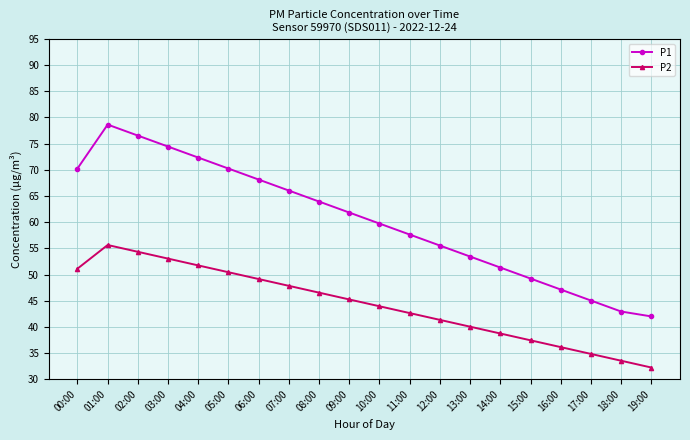

At which label does P1 reach its peak?

01:00